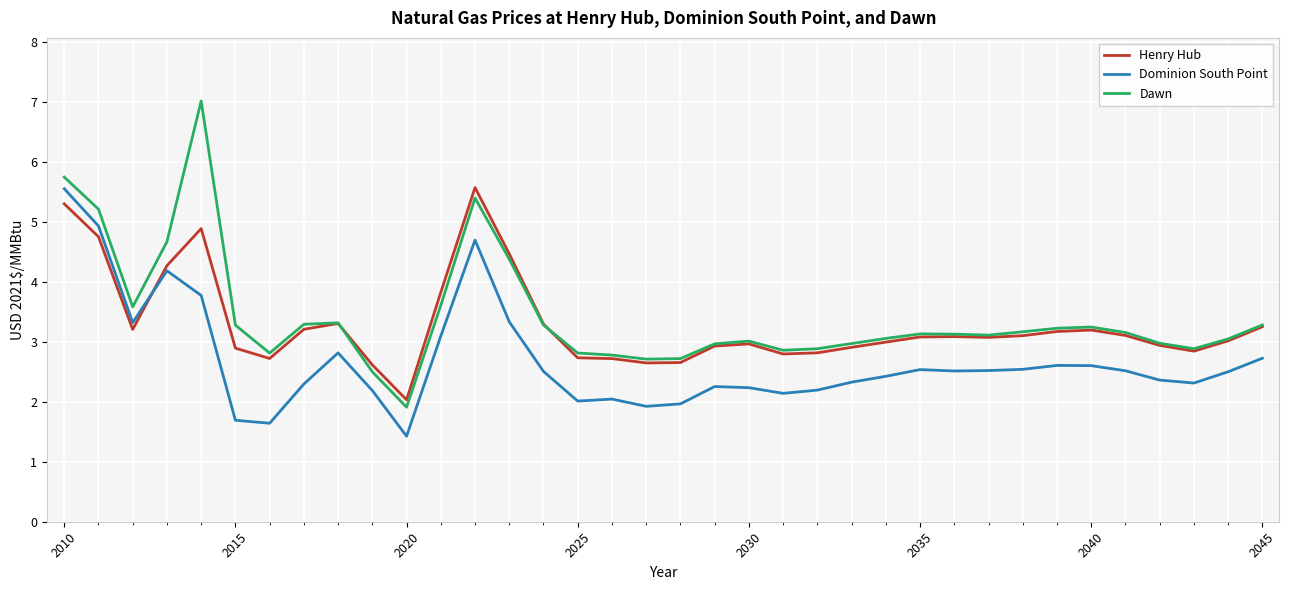

In Dominion South Point, how many points are lower than both neighbors (excluding endpoints)?

8